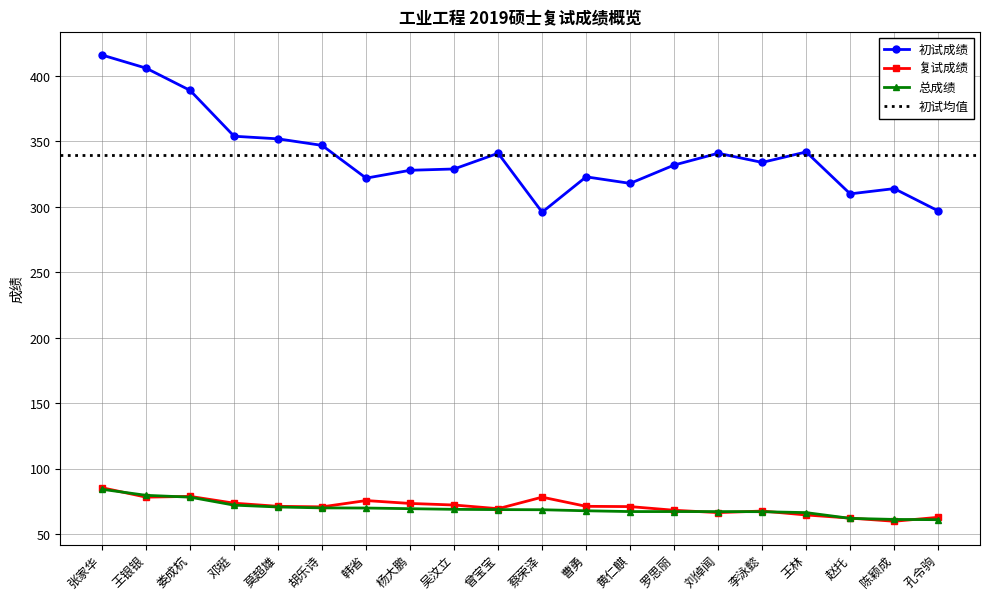

How many lines are shown in the chart?

3